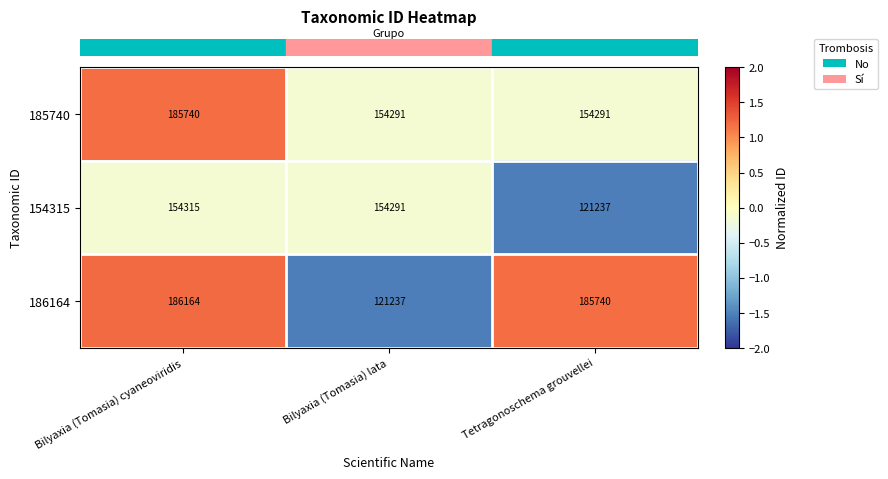

What is the total value across all series at Bilyaxia (Tomasia) cyaneoviridis?

526219